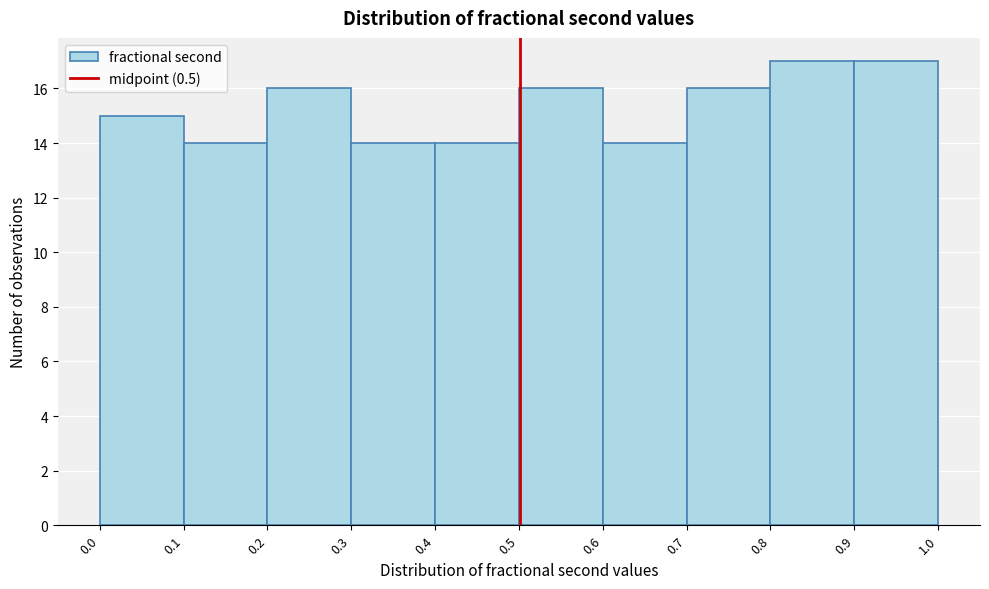

Reading left to right, list every bar in this chart as the range it spans on the x-axis followed by its height. The values are not printed on the chart, so give them approximately, as read against the axis.

0.0 to 0.1: 15
0.1 to 0.2: 14
0.2 to 0.3: 16
0.3 to 0.4: 14
0.4 to 0.5: 14
0.5 to 0.6: 16
0.6 to 0.7: 14
0.7 to 0.8: 16
0.8 to 0.9: 17
0.9 to 1.0: 17